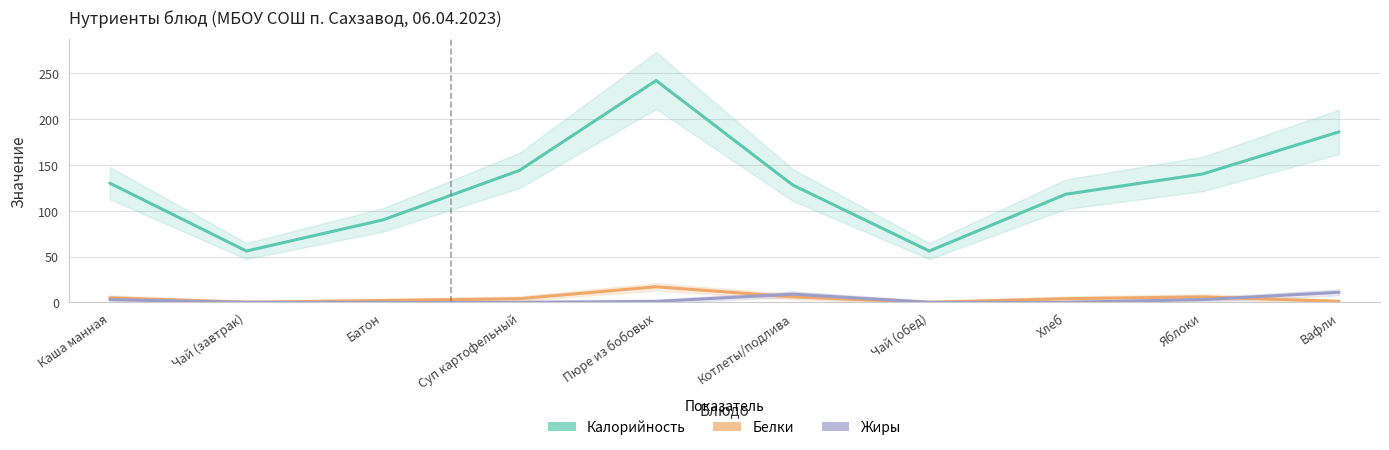

What is the label of the 3rd point from the left?

Батон